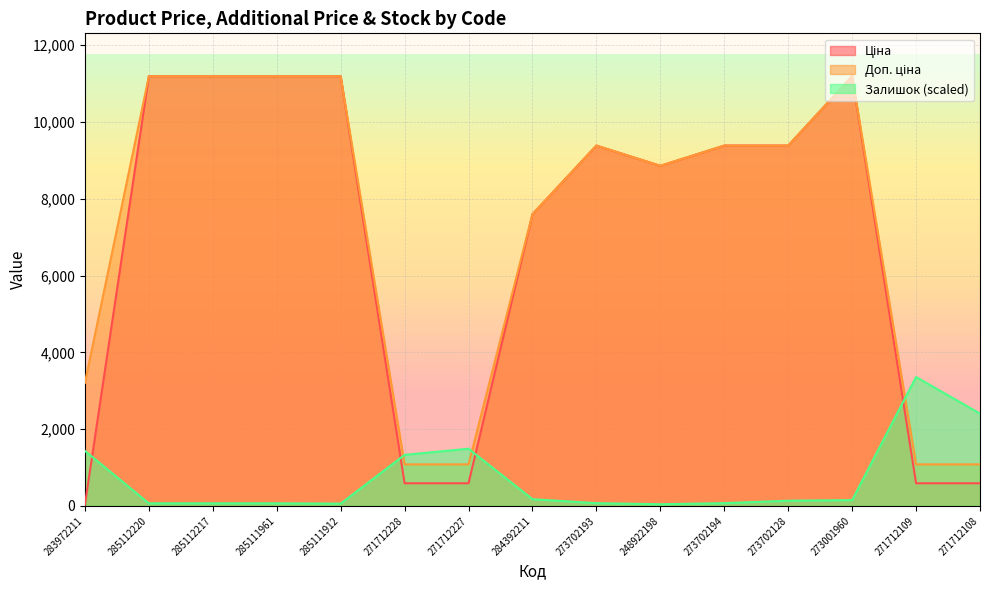

At which category does the chart reach its peak across all series?

285112220